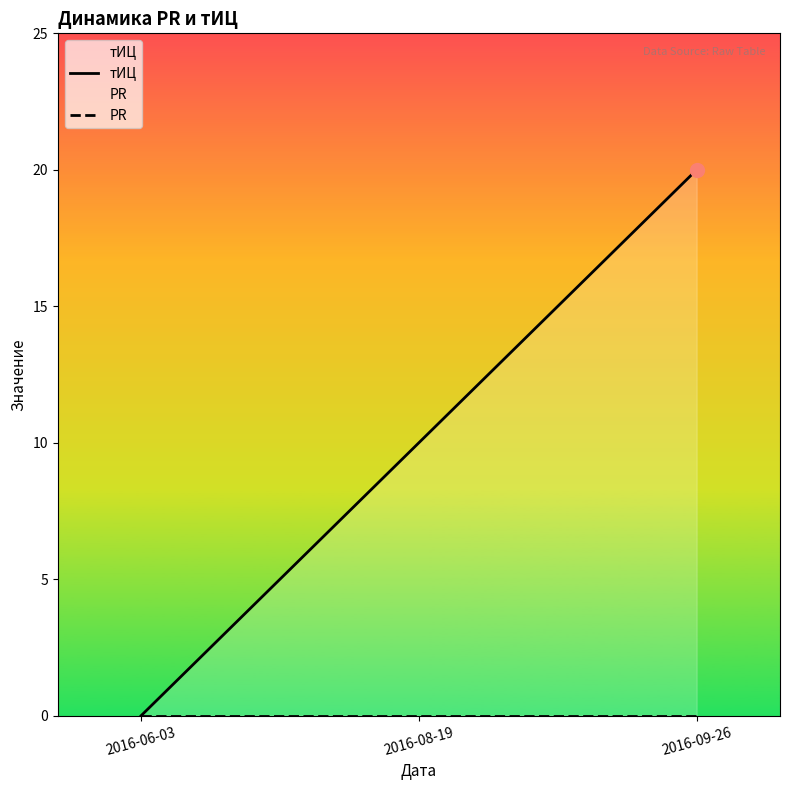

At which category does the chart reach its peak across all series?

2016-09-26